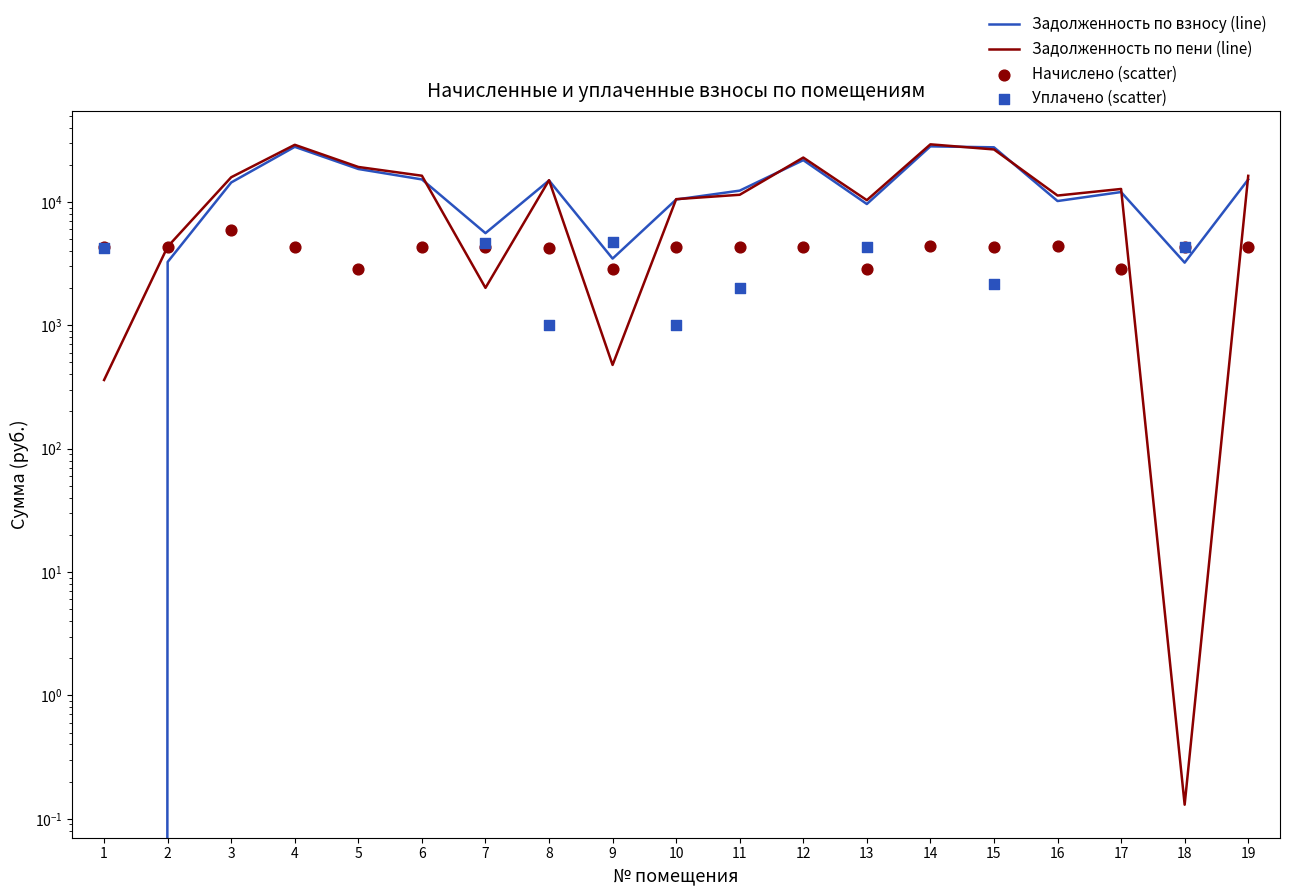

What is the total value across all series at 4?

61279.2